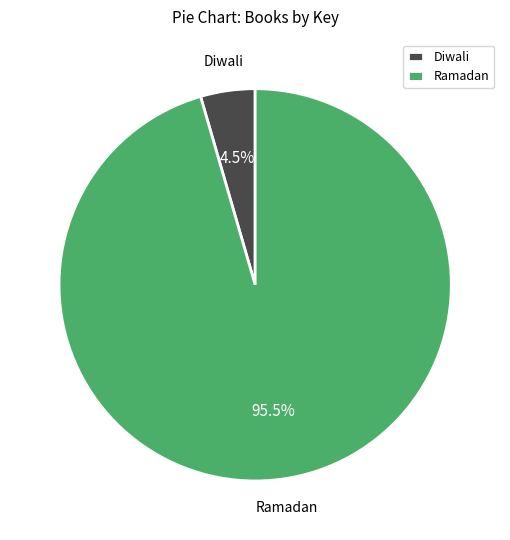

How many slices are in this pie chart?

2